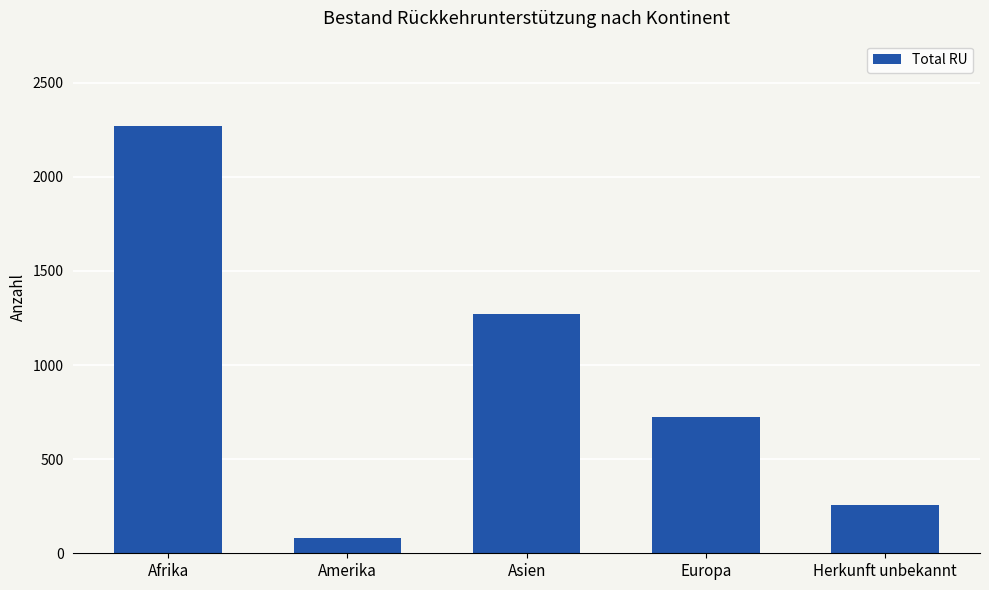

What is the maximum value shown in the chart?

2269